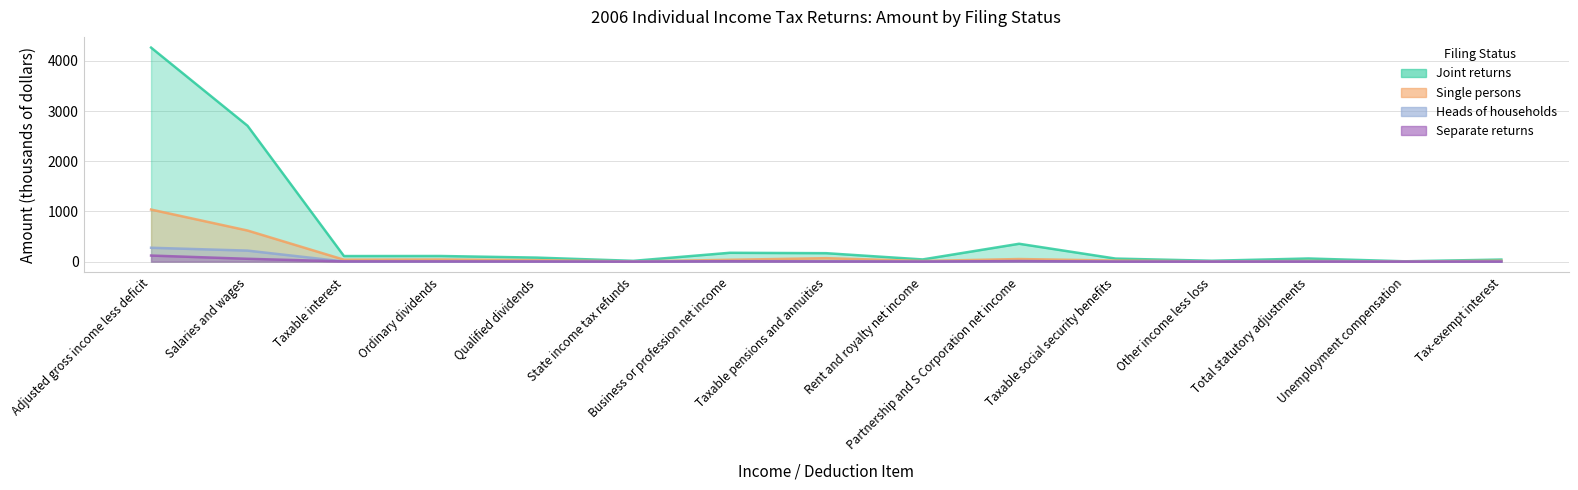

In Heads of households, how many points are lower than both neighbors (excluding endpoints)?

4